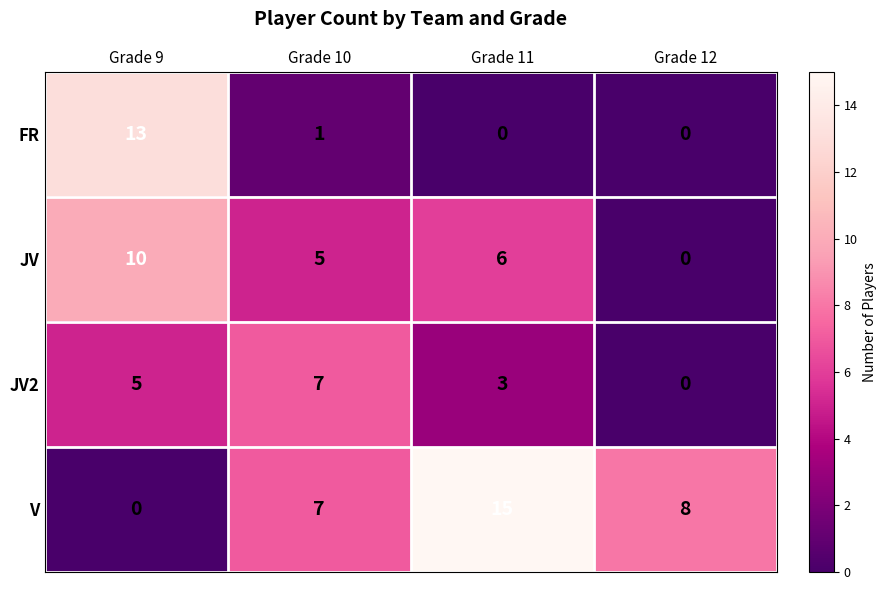

The JV series shows -7 at Grade 12. True or false?

False